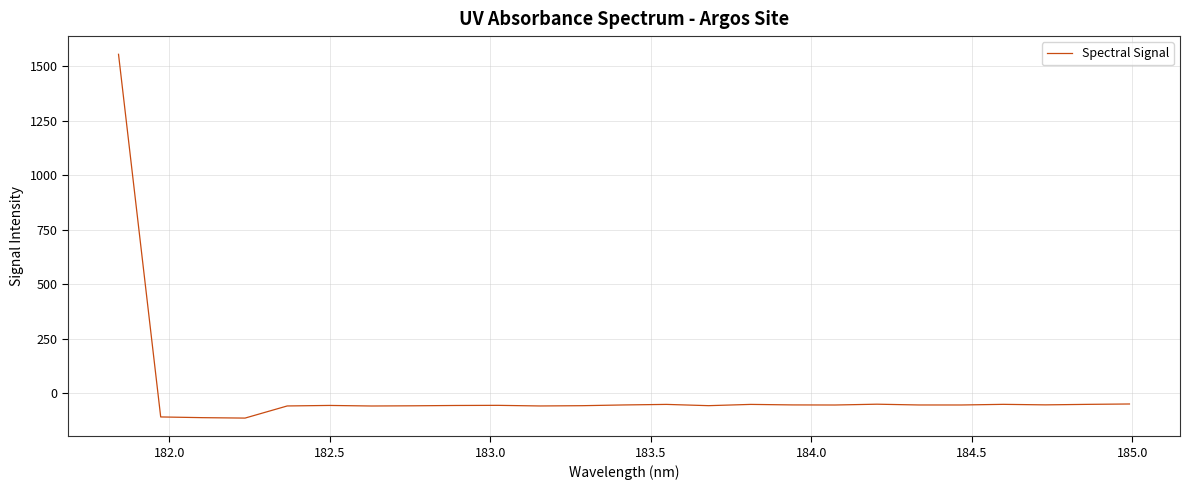

How many values are below zero?

24